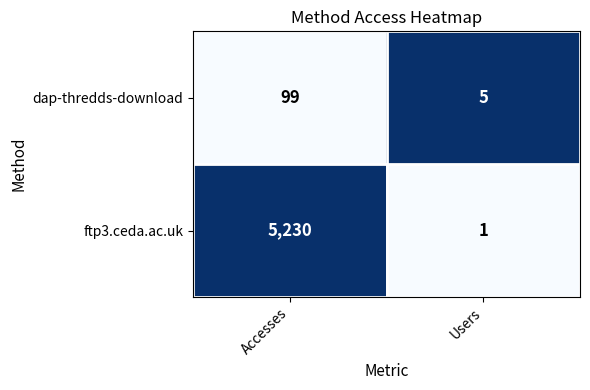

What is the approximate value of dap-thredds-download at Users?

5